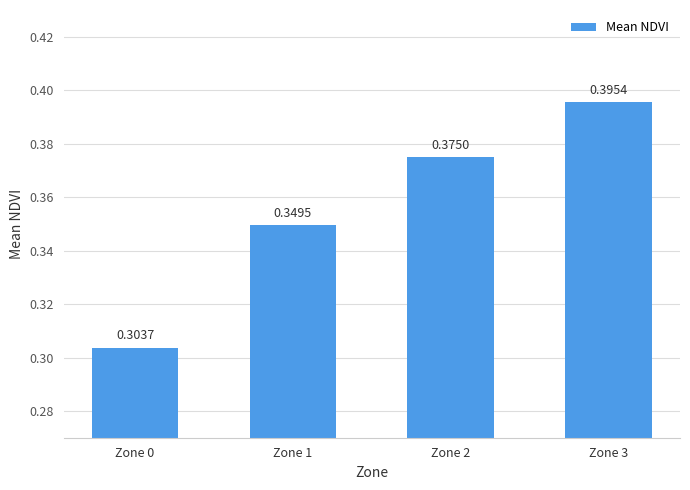

What is the sum of all values?

1.4